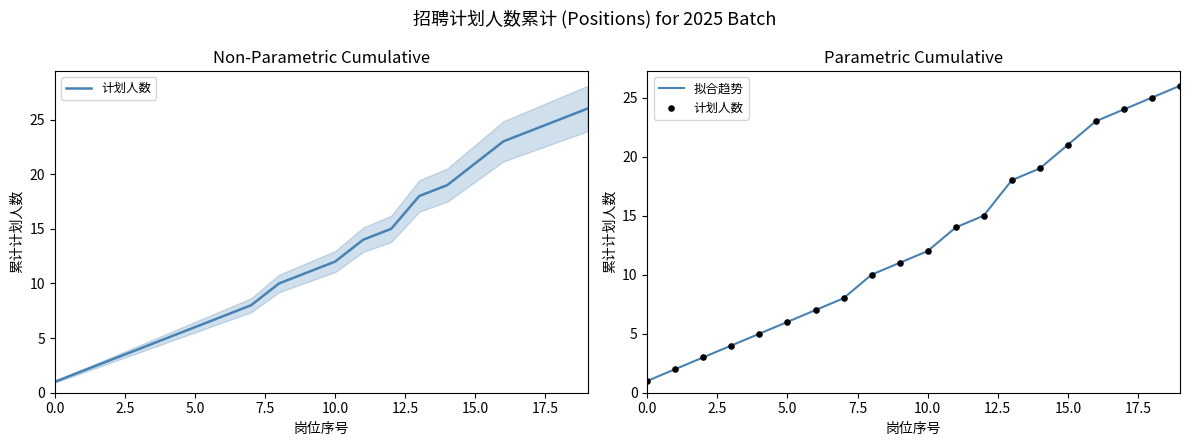

What are all the series names shown in the legend?

计划人数, 拟合趋势